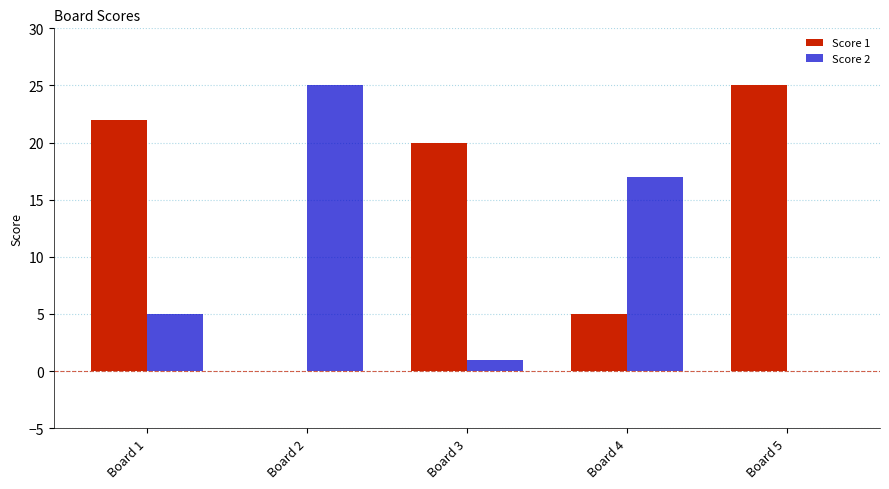

What is the approximate value of Score 2 at Board 3?

1